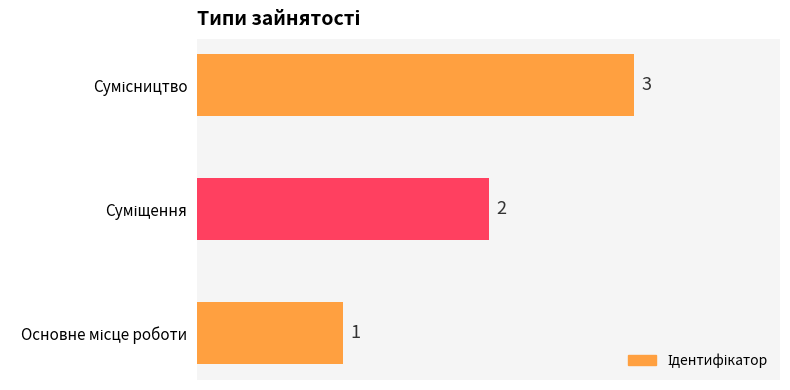

What is the sum of all values?

6